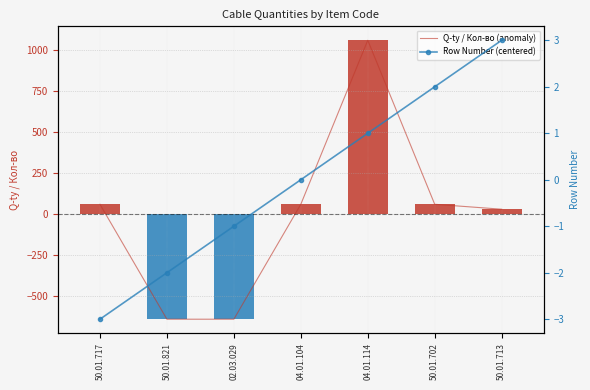

Where is Q-ty / Кол-во (anomaly) nearest to the value 211?

50.01.717